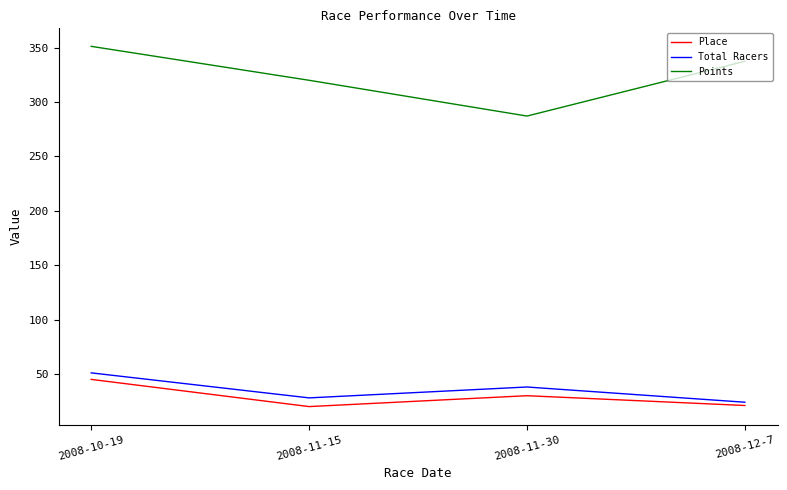

True or false: Total Racers has a value of 24.0 at 2008-12-7.

True